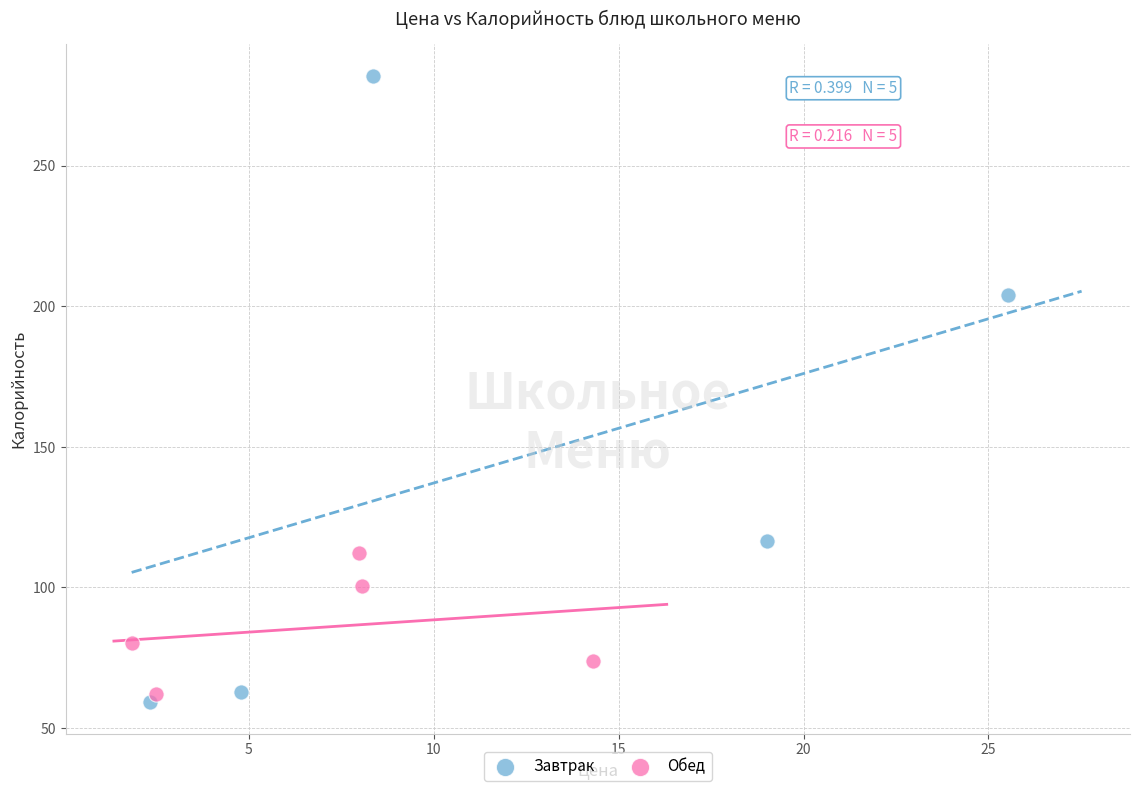

What are all the series names shown in the legend?

Завтрак, Обед